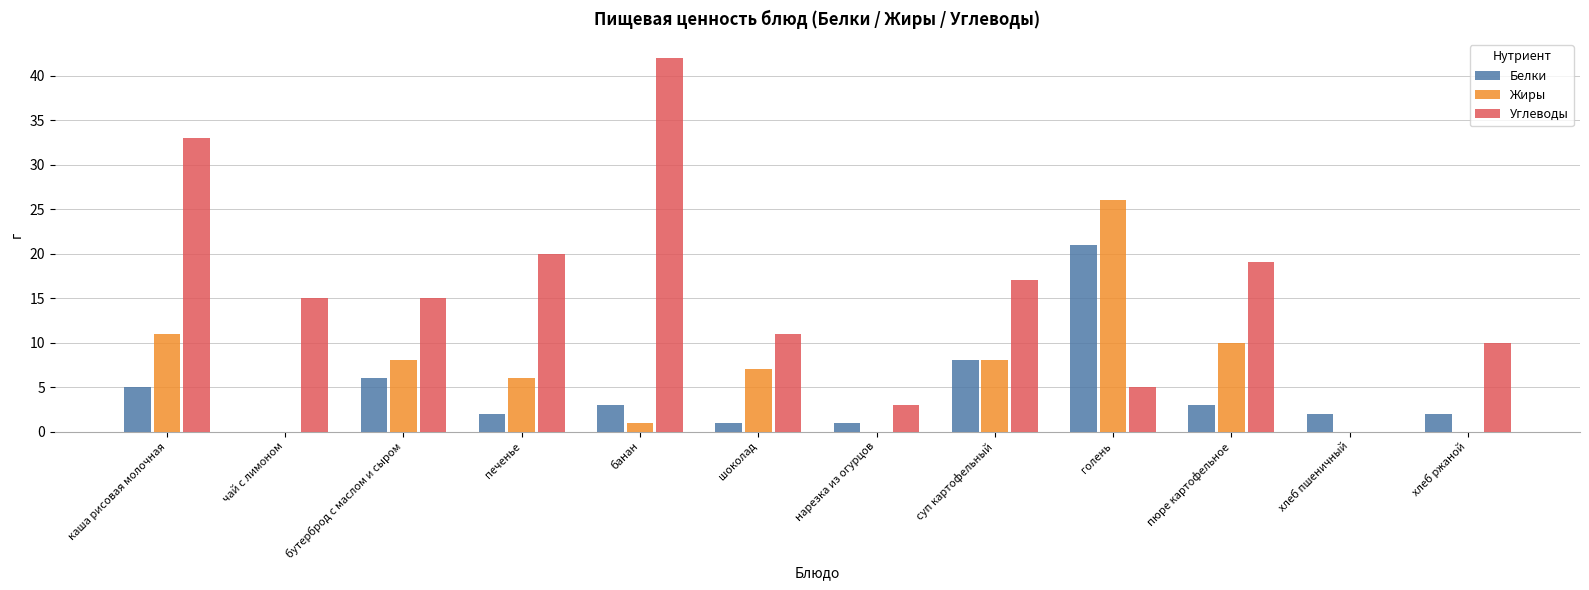

What is the sum of all Белки values?

54